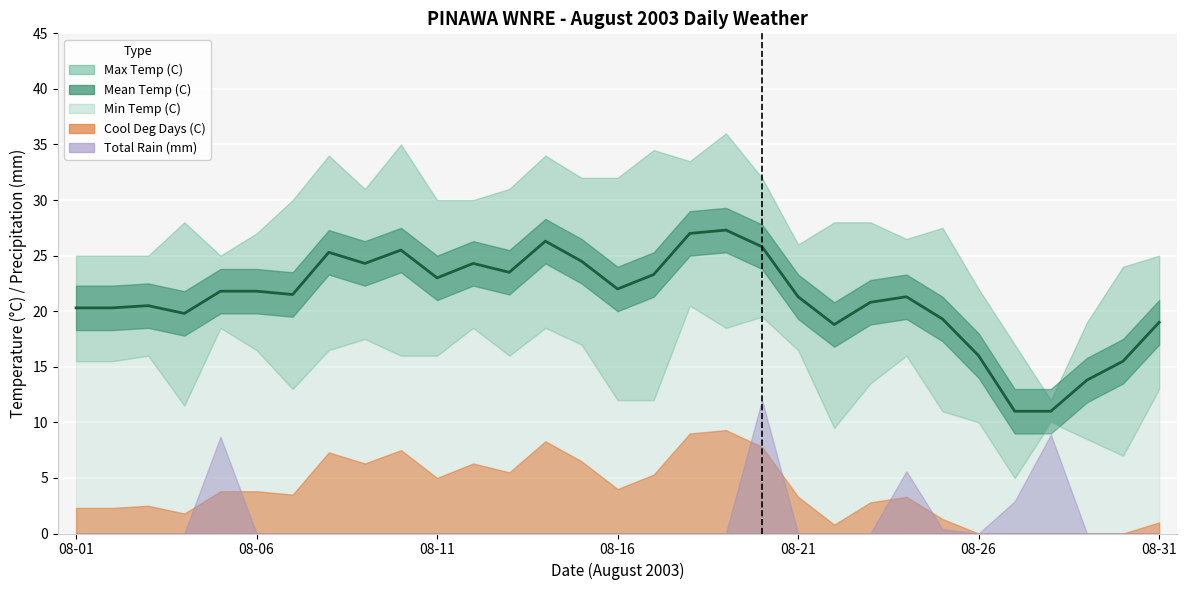

What is the average value of the Min Temp (C) series?

14.4